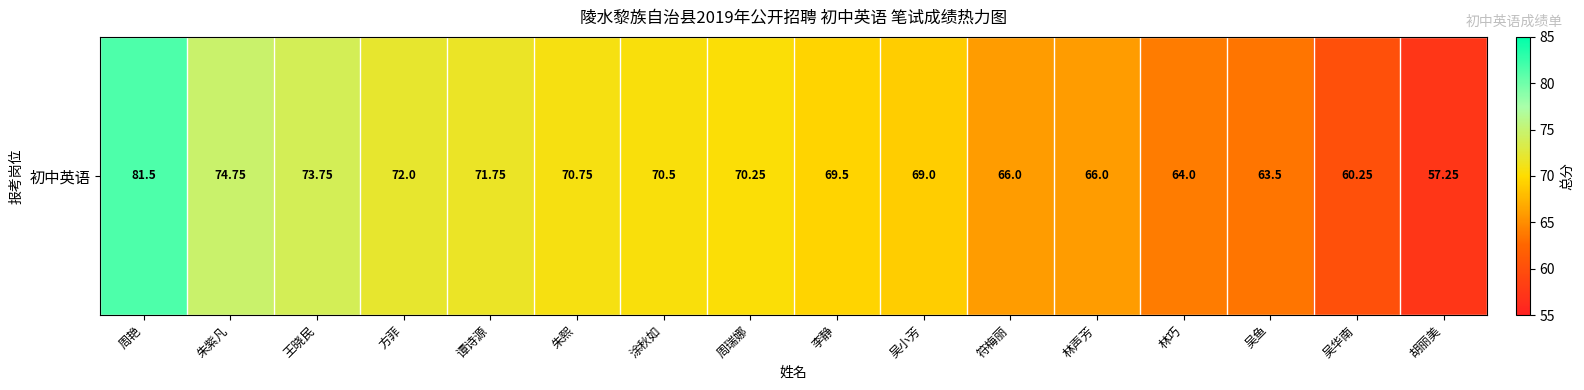

Which has a higher value, 谭诗源 or 林声芳?

谭诗源